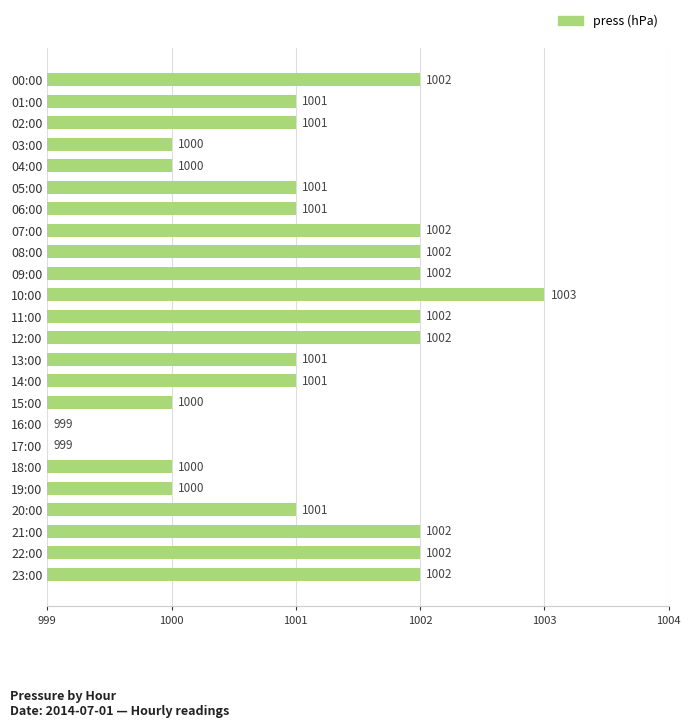

Are the bars horizontal?

Yes